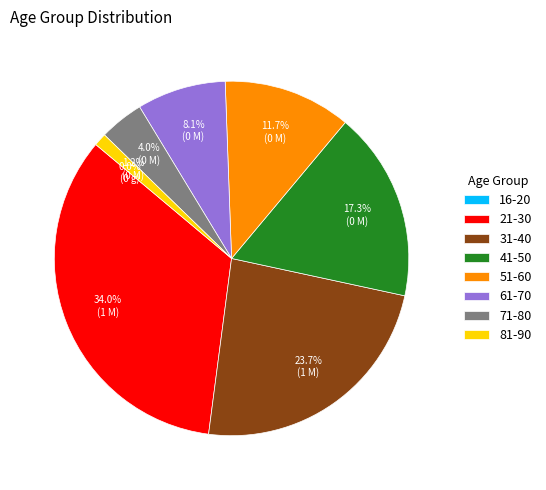

Is 41-50 the majority of the pie?

No